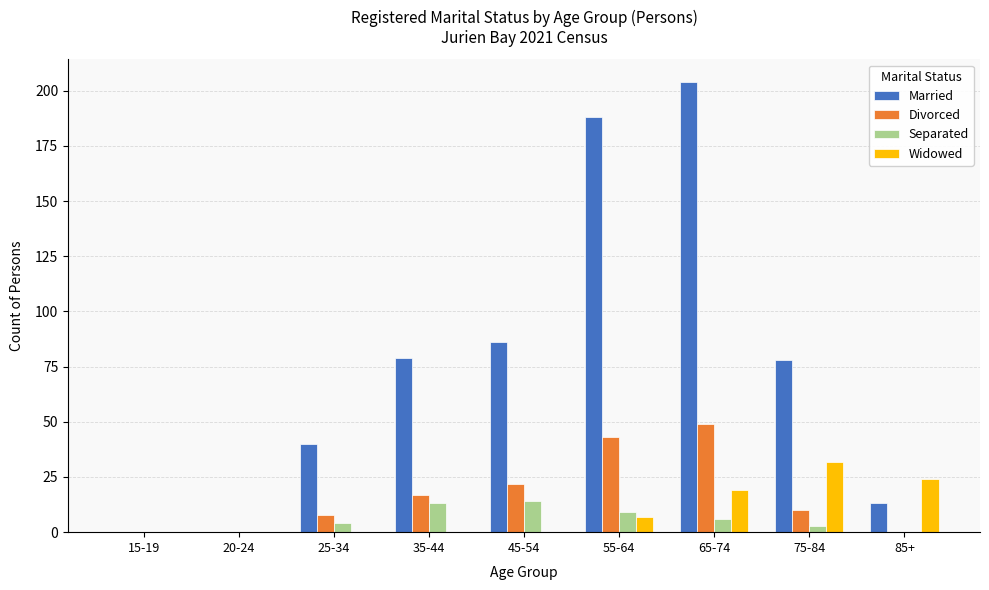

Is it true that Widowed equals 18 at 35-44?

False